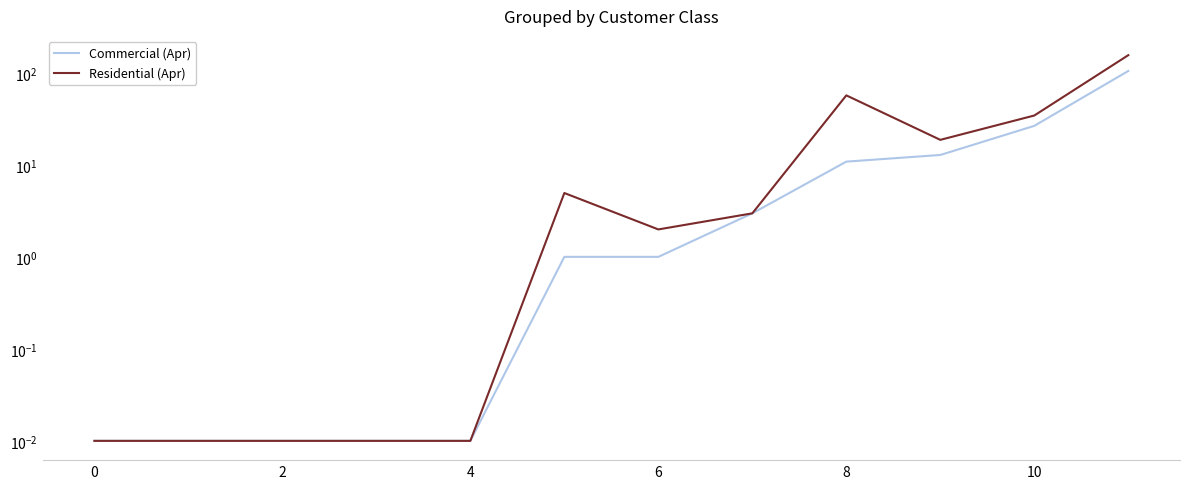

Is it true that Commercial (Apr) equals 3.2 at 9?

False